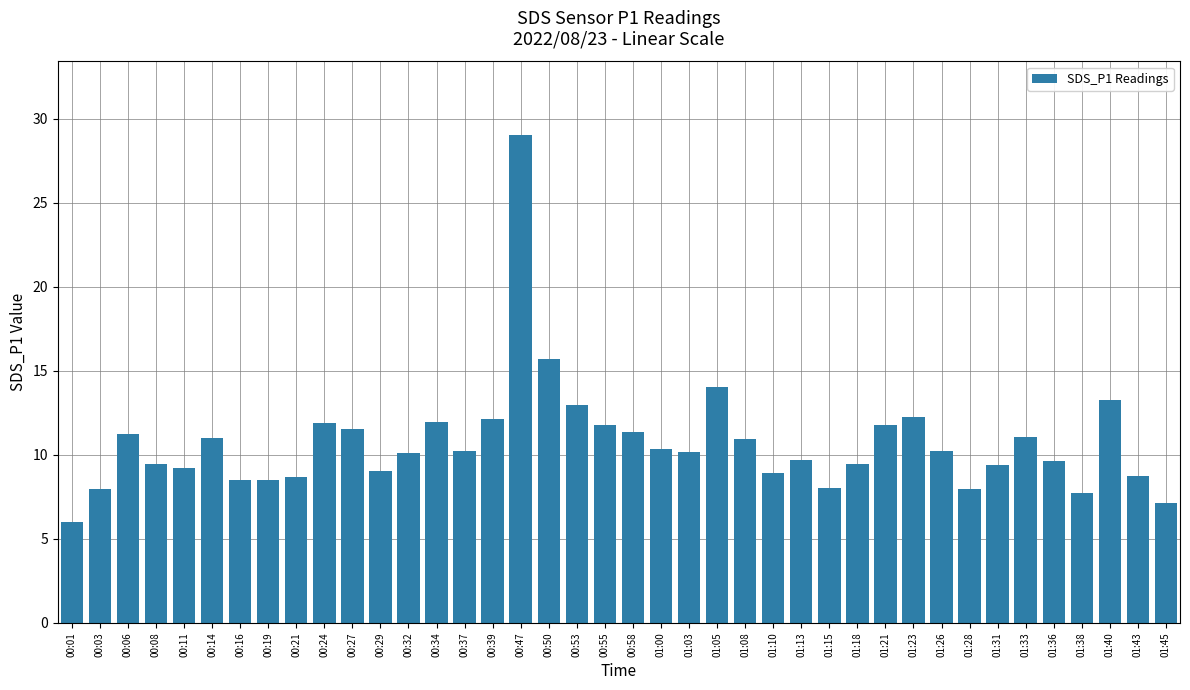

What is the ratio of the value at 00:01 to the value at 01:21?

0.5